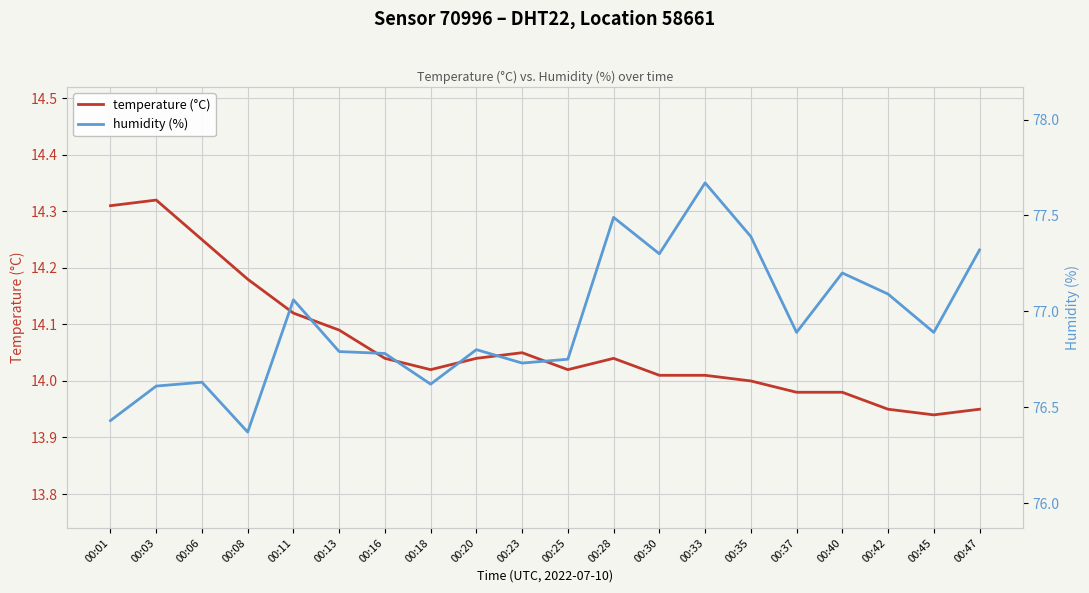

At which category is the sum across all series the highest?

00:33